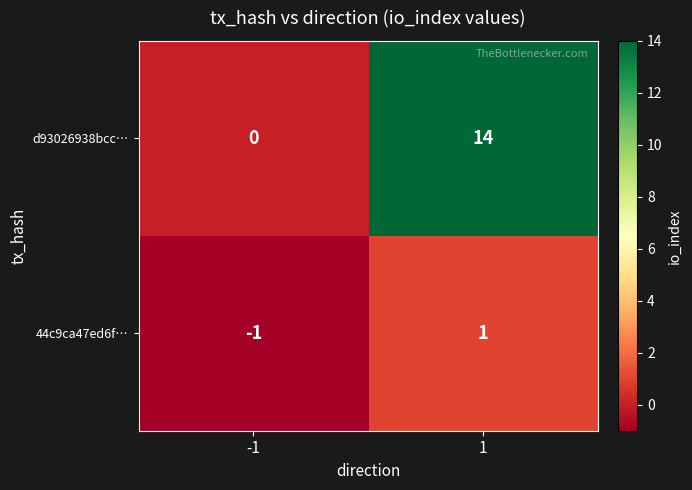

The value of 44c9ca47ed6f… at 1 is 1. True or false?

True